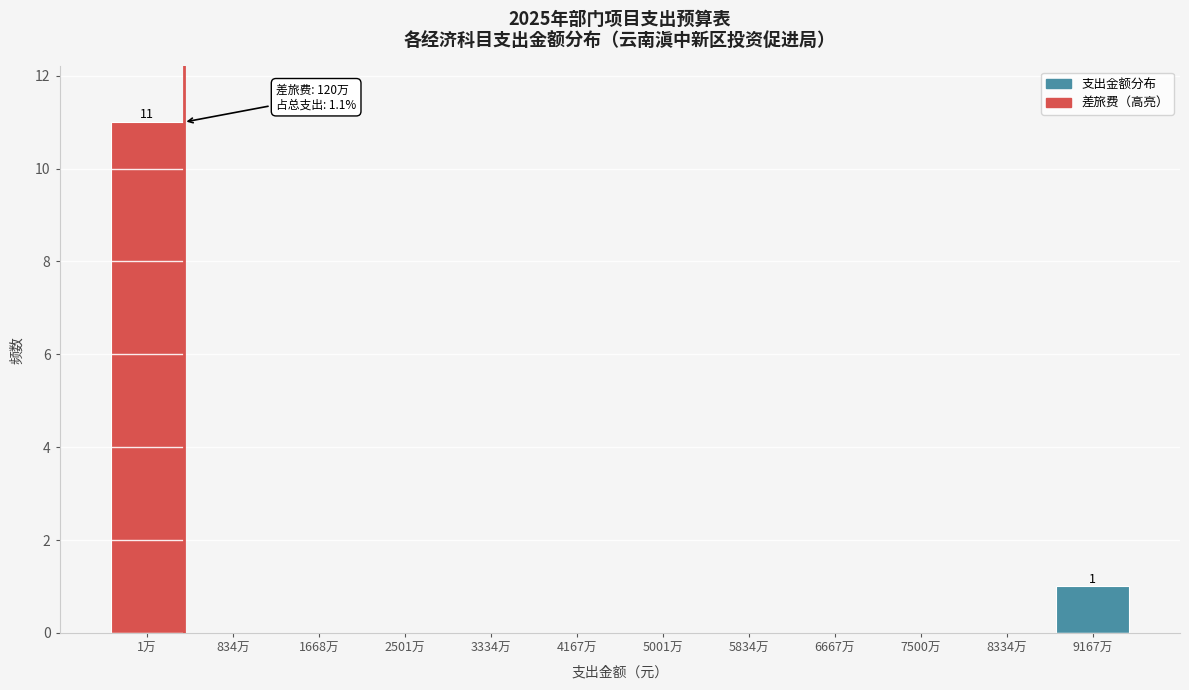

Reading left to right, list all the values displayed in this chart.

1万=11	834万=0	1668万=0	2501万=0	3334万=0	4167万=0	5001万=0	5834万=0	6667万=0	7500万=0	8334万=0	9167万=1